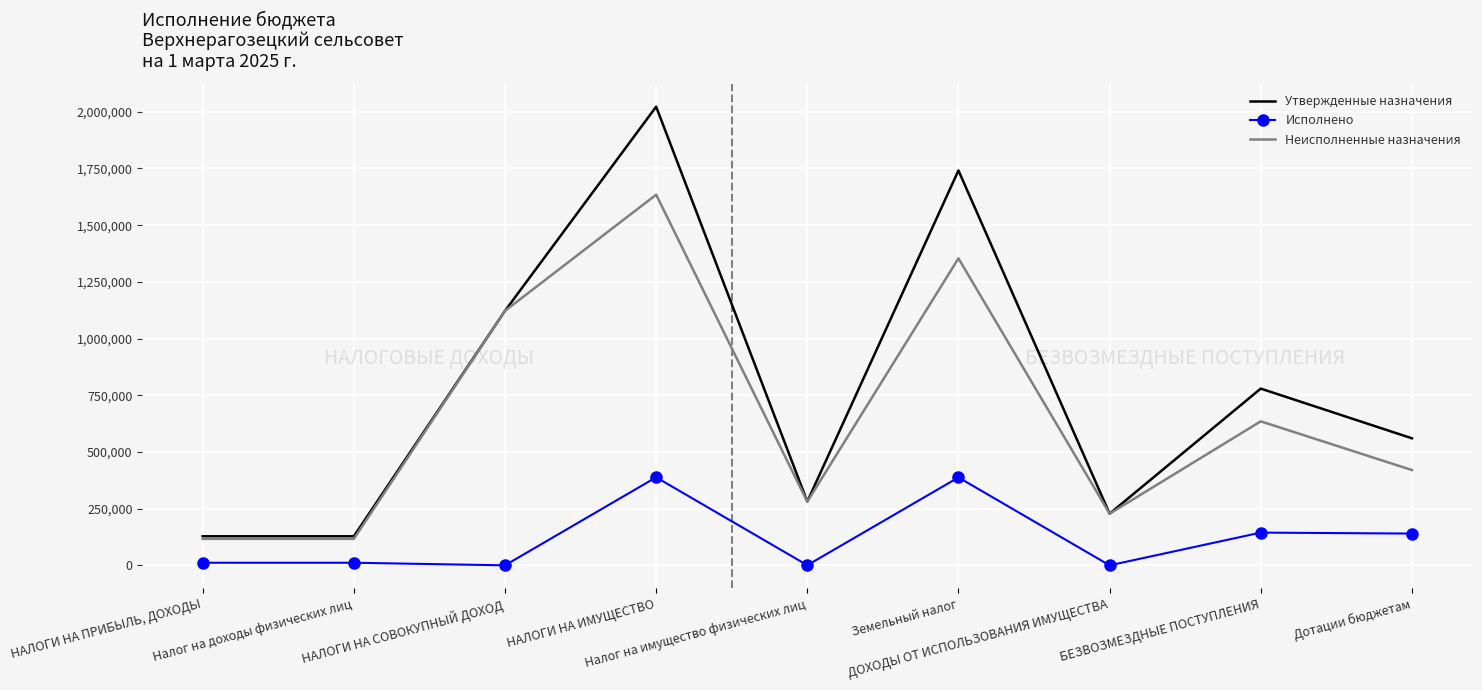

Which series has the largest total across all categories?

Утвержденные назначения